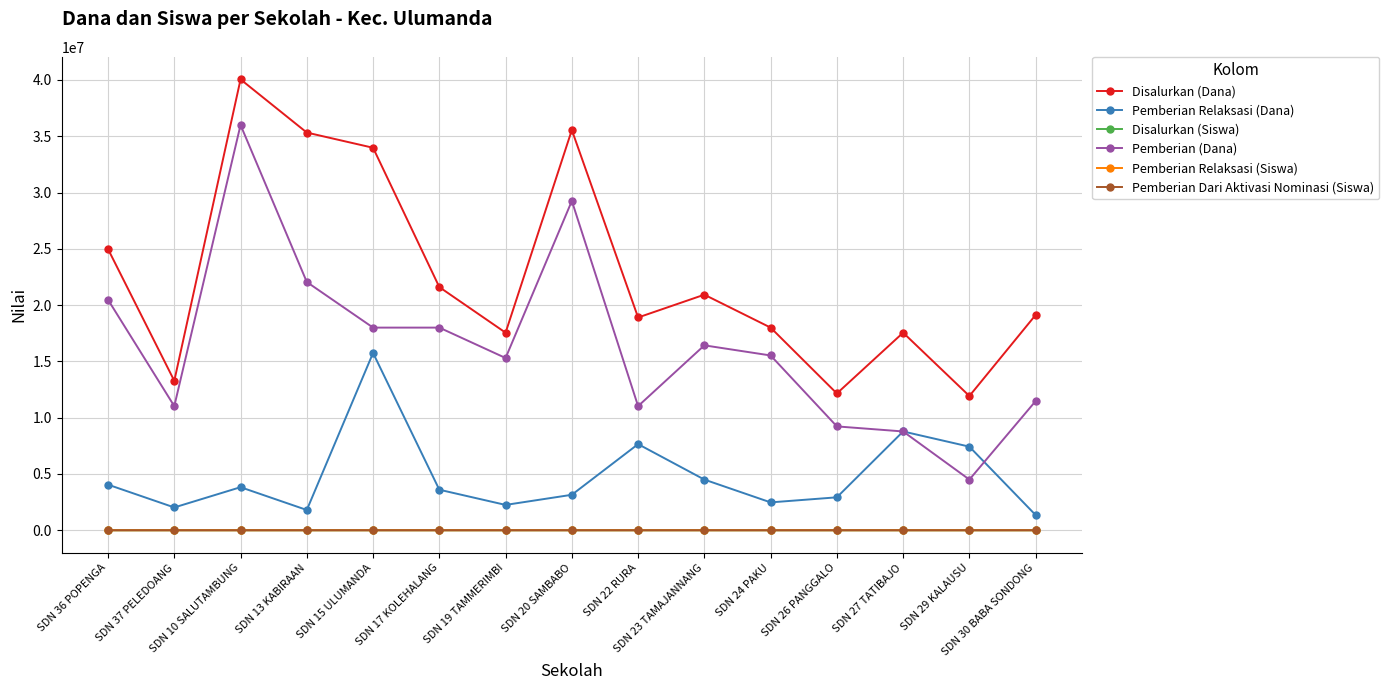

True or false: Pemberian Dari Aktivasi Nominasi (Siswa) has more than 1 points higher than both neighbors.

True